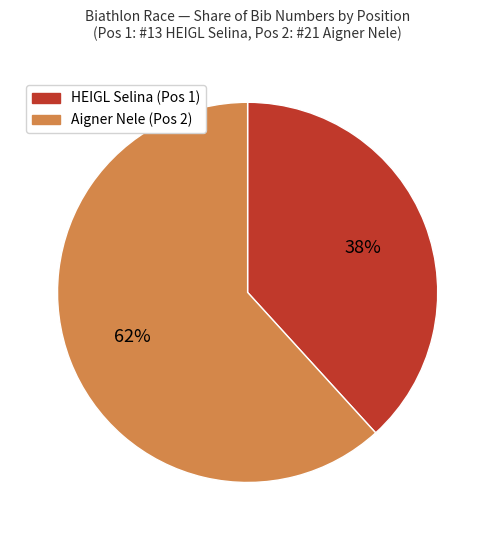

How many slices are in this pie chart?

2